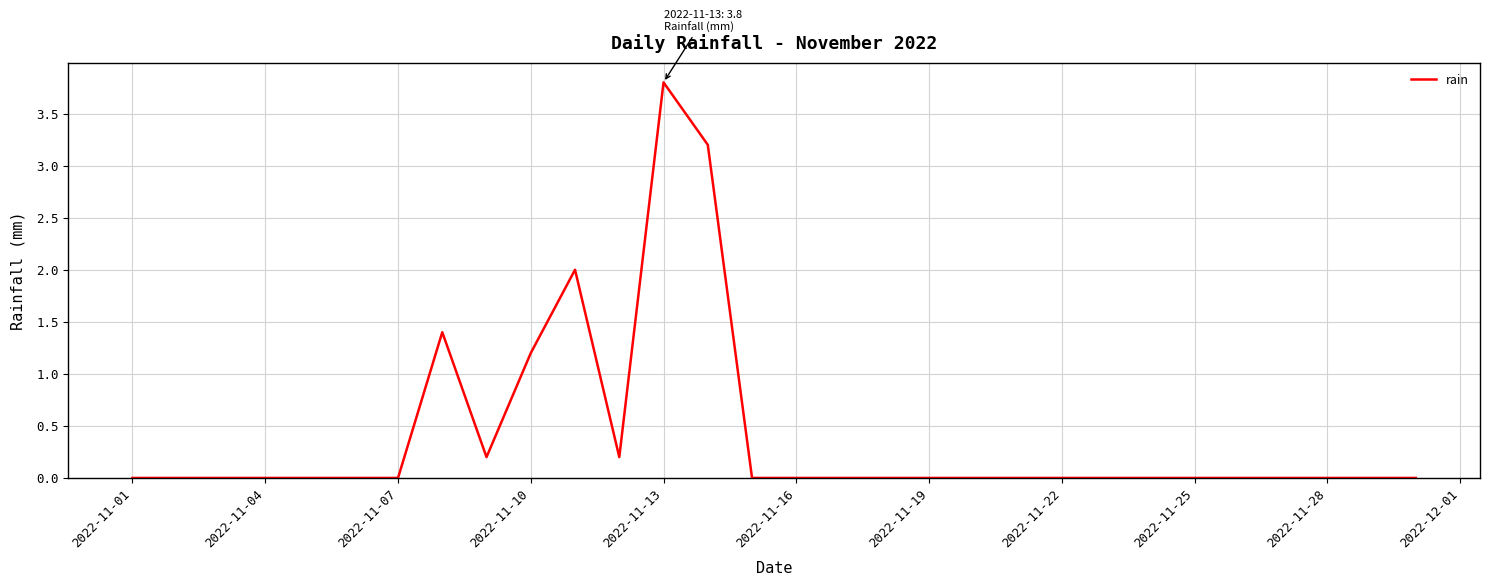

What is the difference between the maximum and minimum values?

3.8